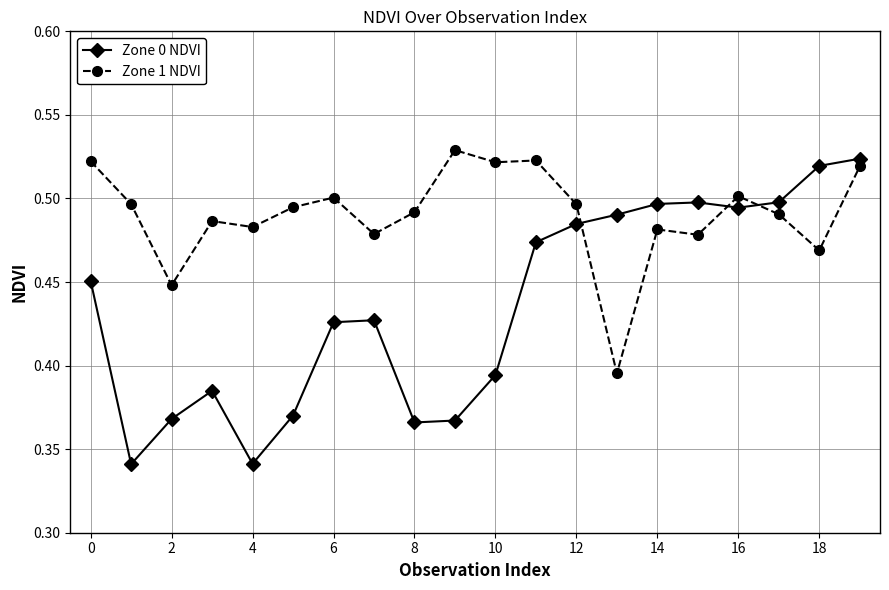

Which series has the largest total across all categories?

Zone 1 NDVI